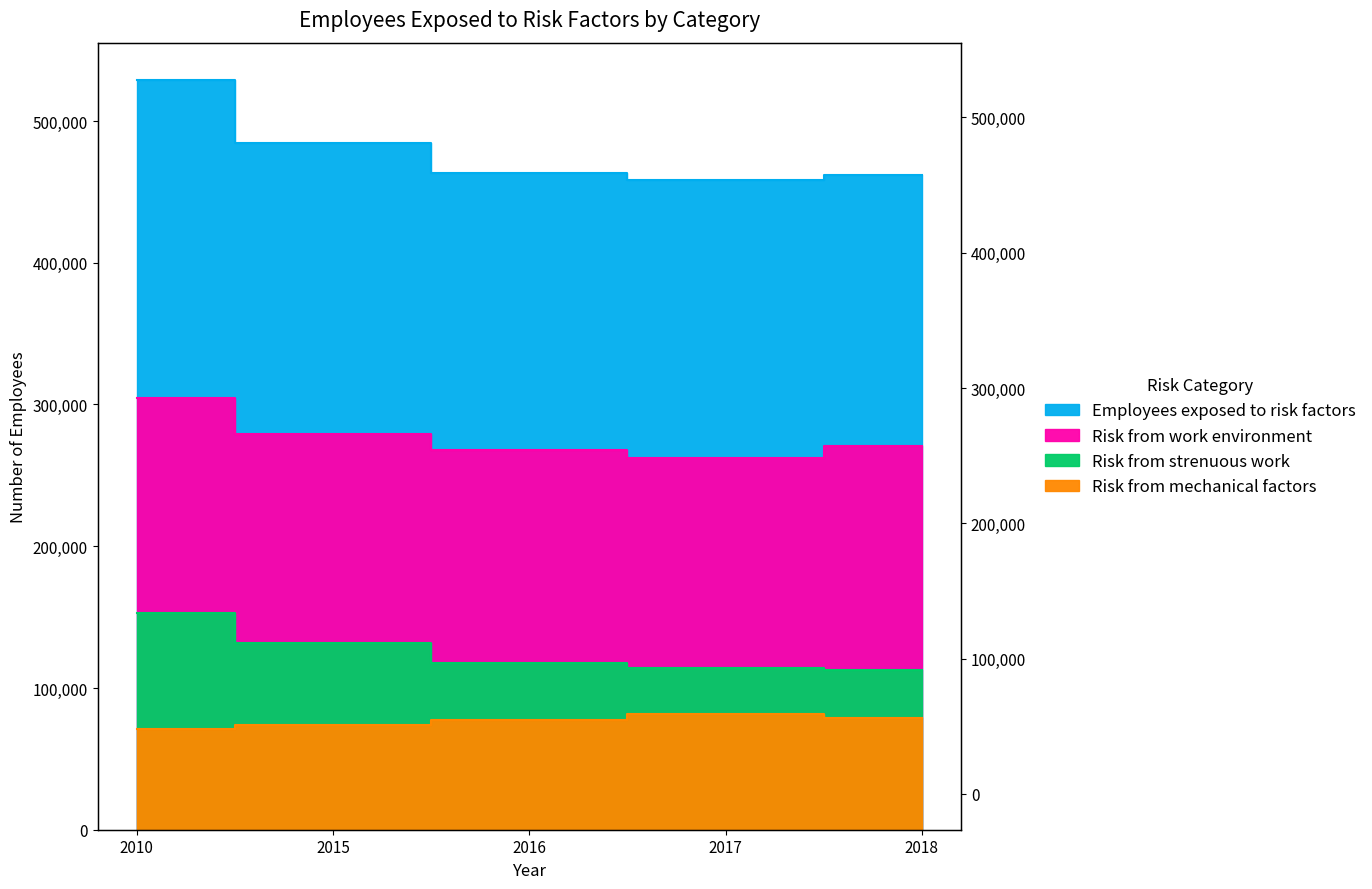

Is it true that Risk from strenuous work equals 173523 at 2017?

False